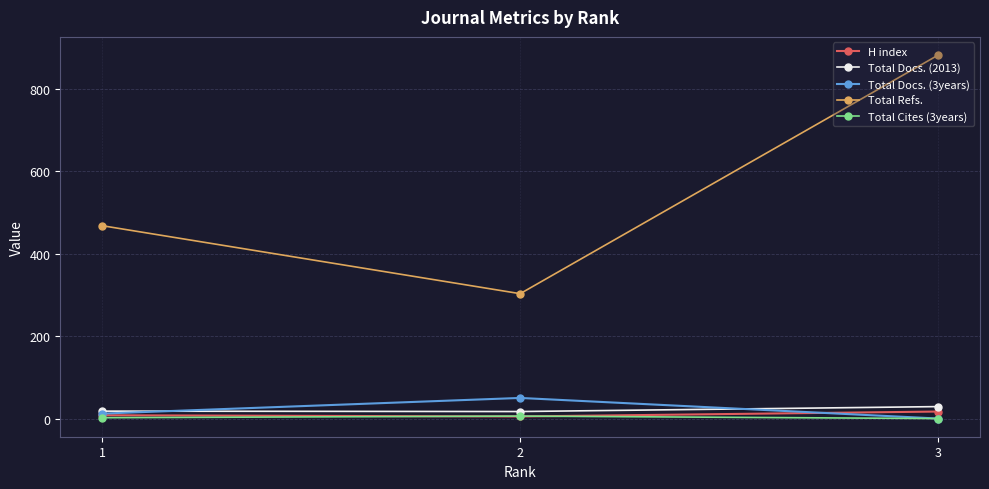

At which label is Total Refs. closest to 592?

1